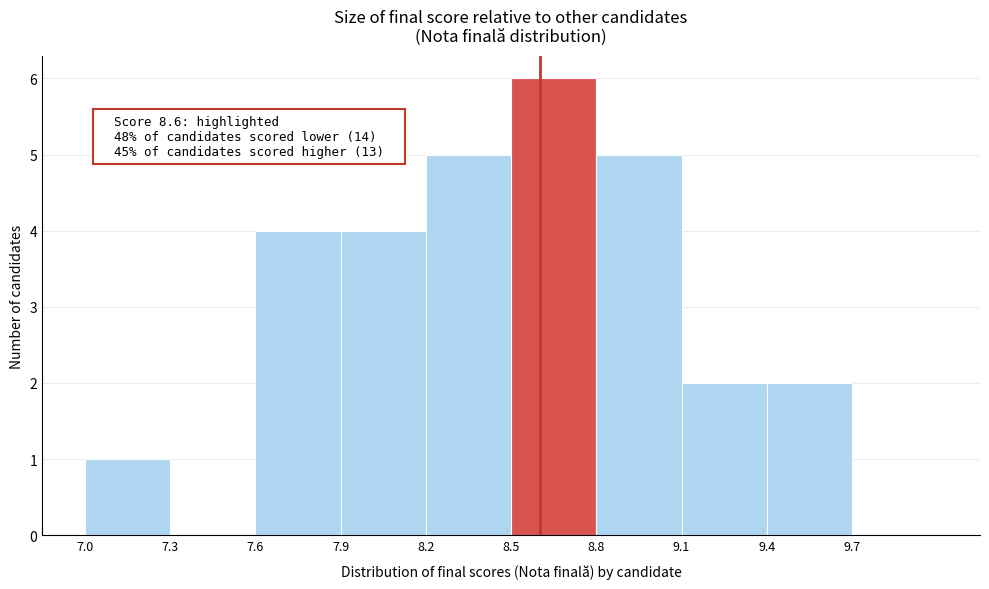

Which range on the x-axis has the tallest bar?

8.5 to 8.8